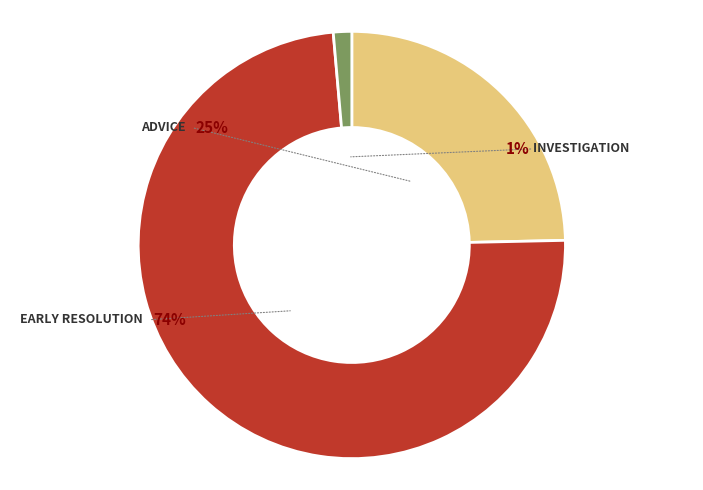

Which slice is the largest?

Early Resolution